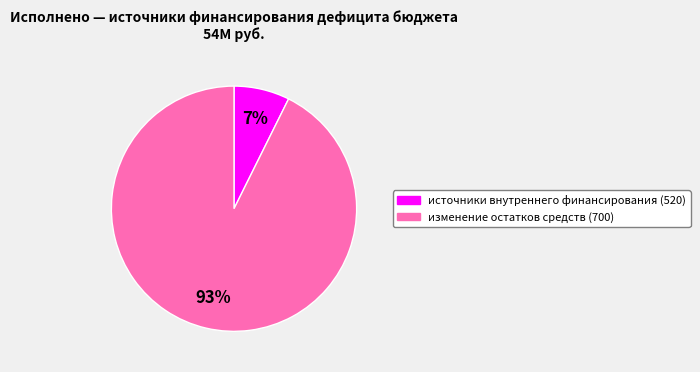

How many slices are in this pie chart?

2